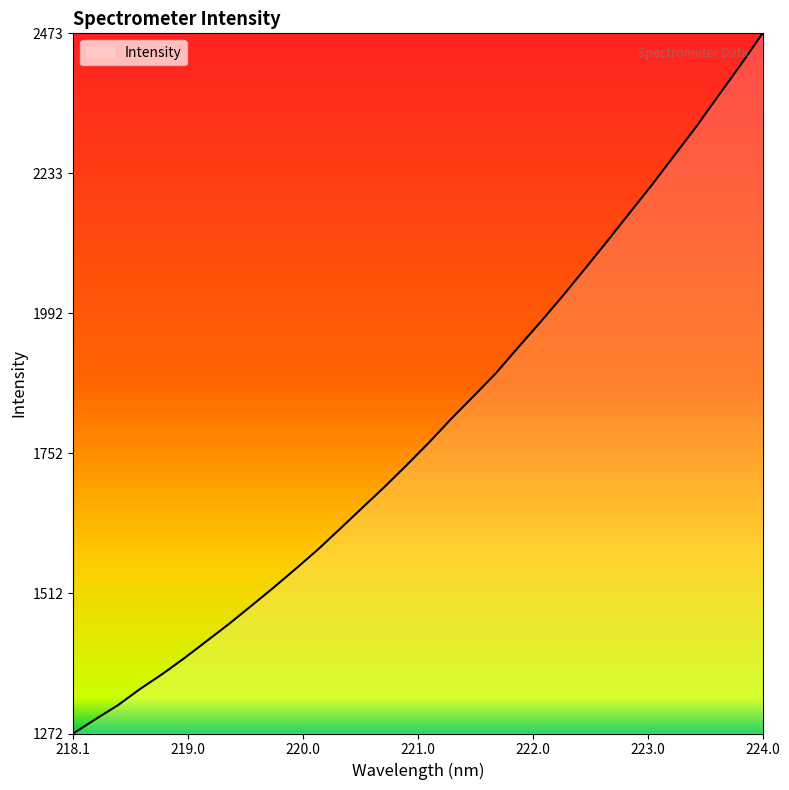

What is the greatest value displayed?

2472.7